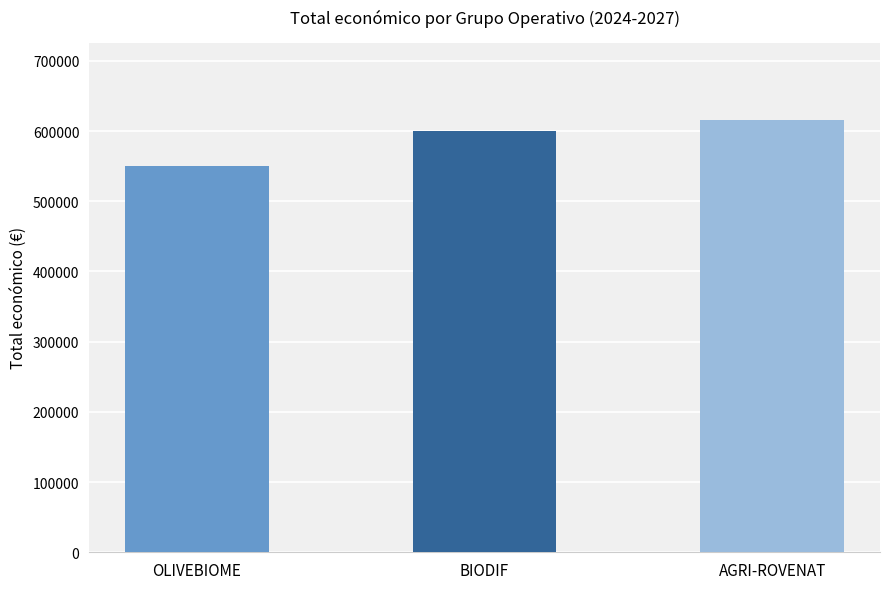

Where is the data nearest to the value 582743?

BIODIF